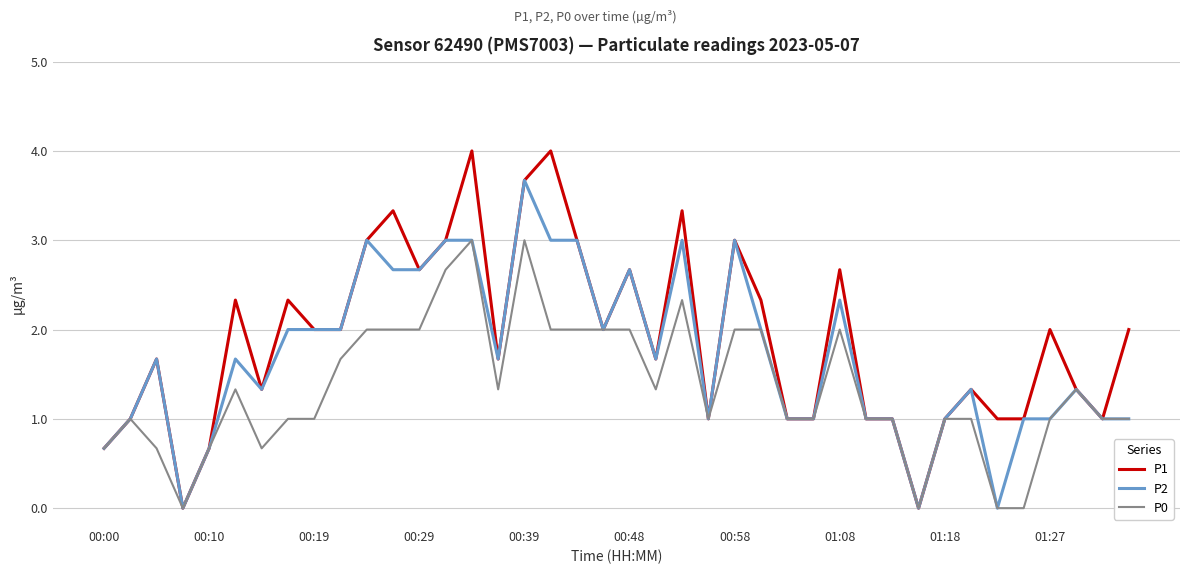

What is the sum of all P1 values?

75.7